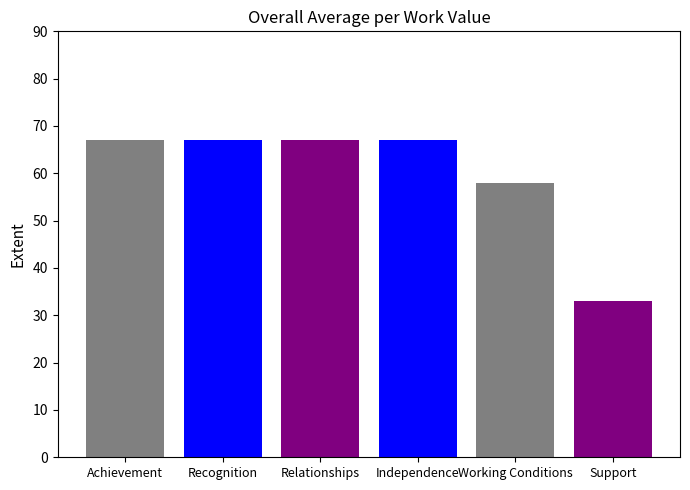

What is the smallest value displayed?

33